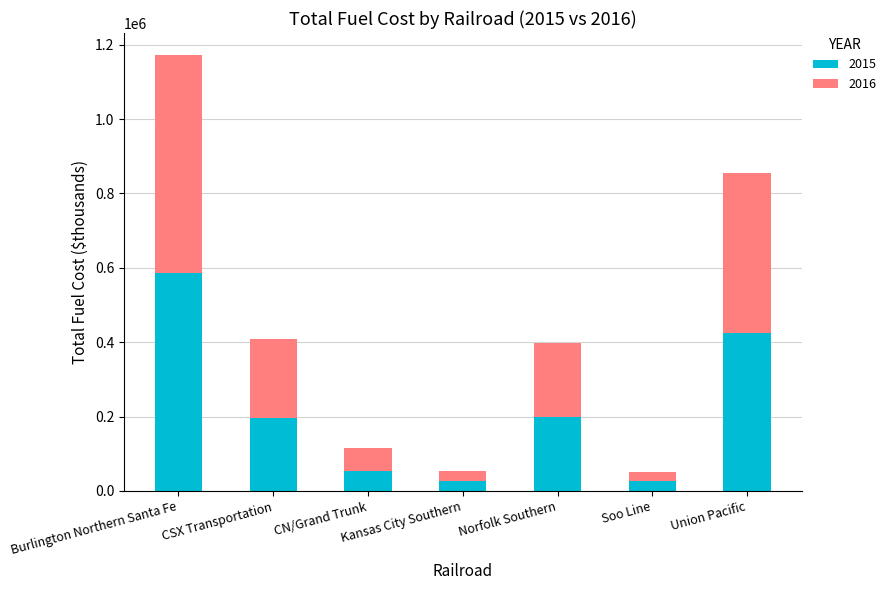

What is the value of the 2015 bar at the 4th from the left?

26599